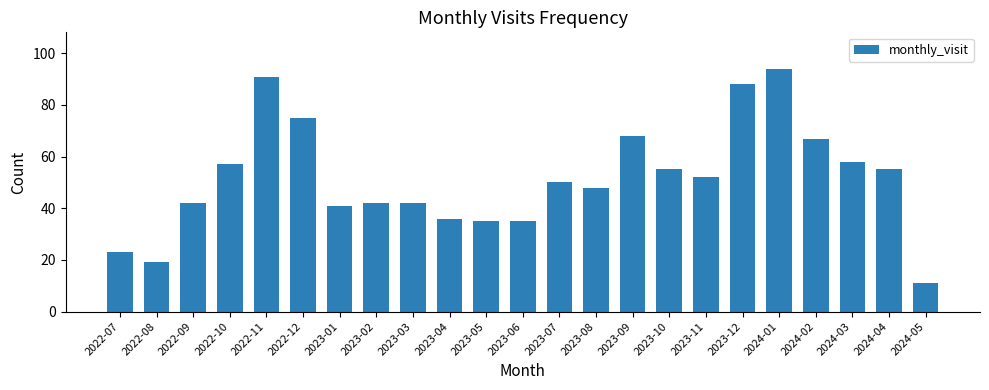

What is the average value?

51